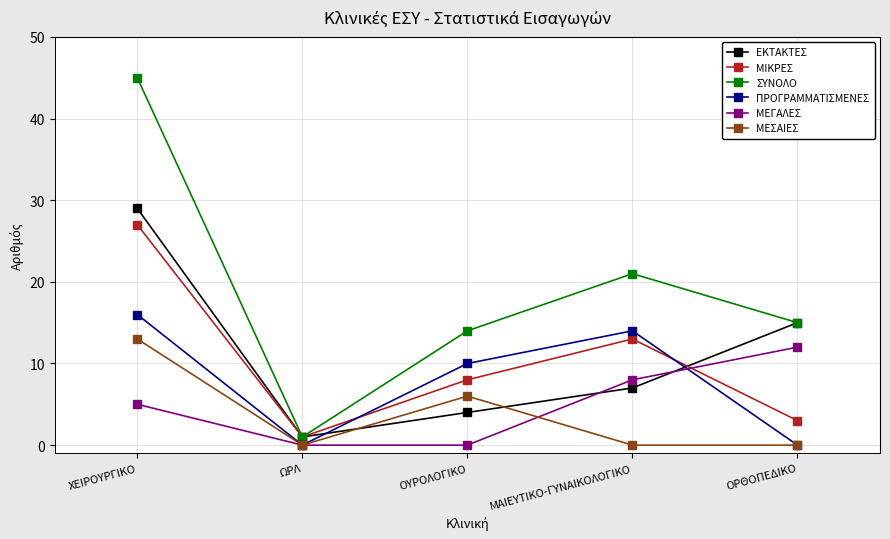

How many ΕΚΤΑΚΤΕΣ values are between 4 and 15?

3